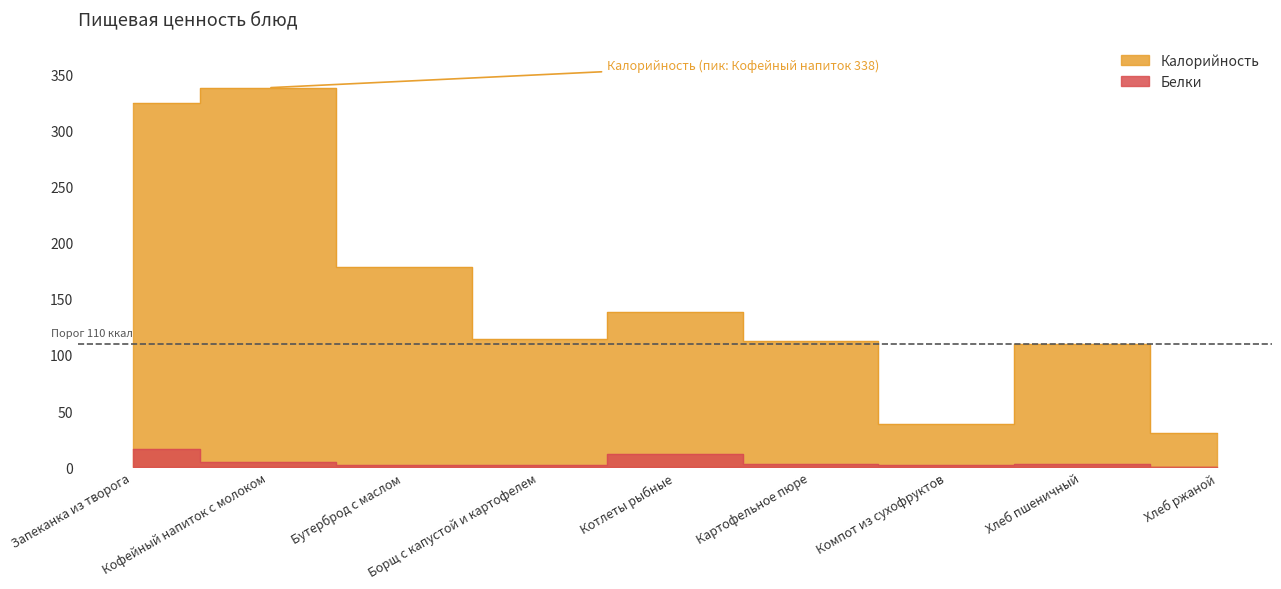

Between Хлеб пшеничный and Компот из сухофруктов, which is larger?

Хлеб пшеничный